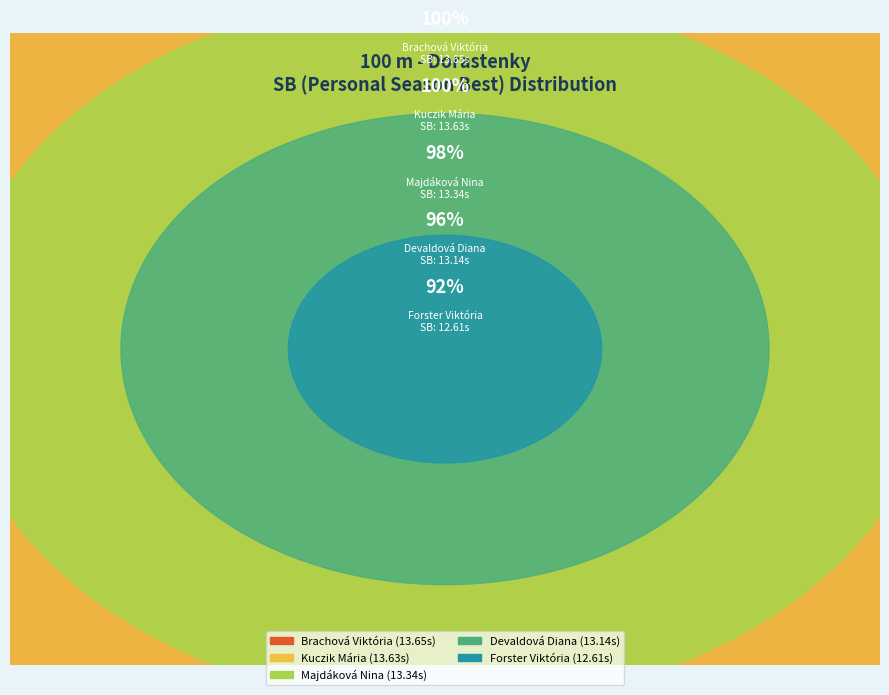

What is the change in value from Majdáková Nina to Kuczik Mária?

+0.3